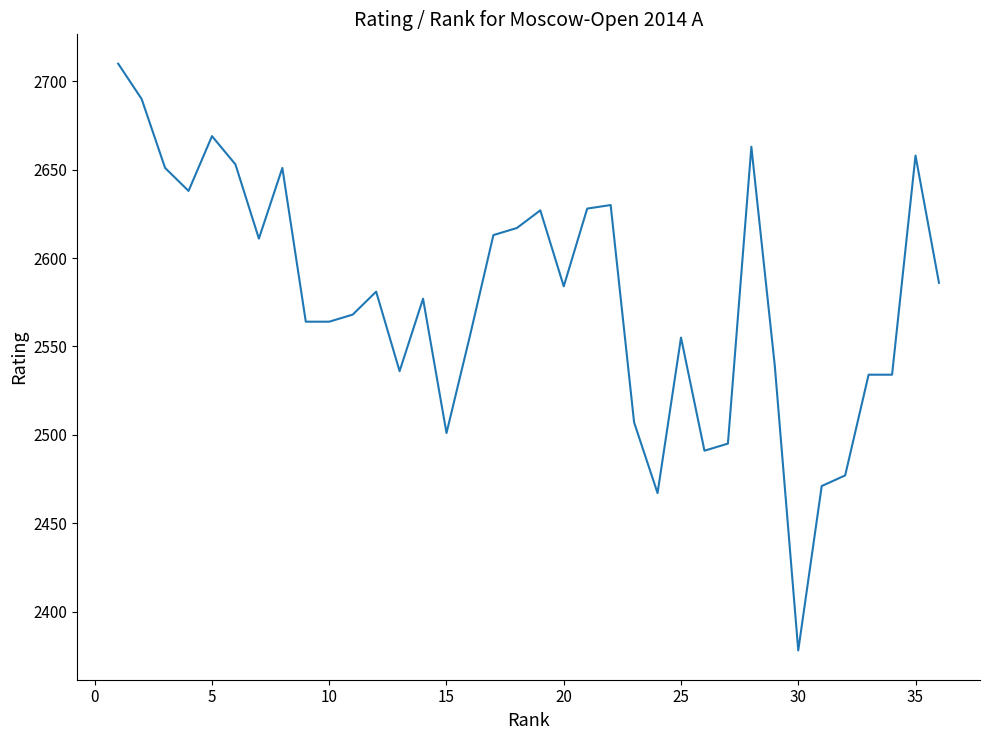

What is the smallest value displayed?

2378